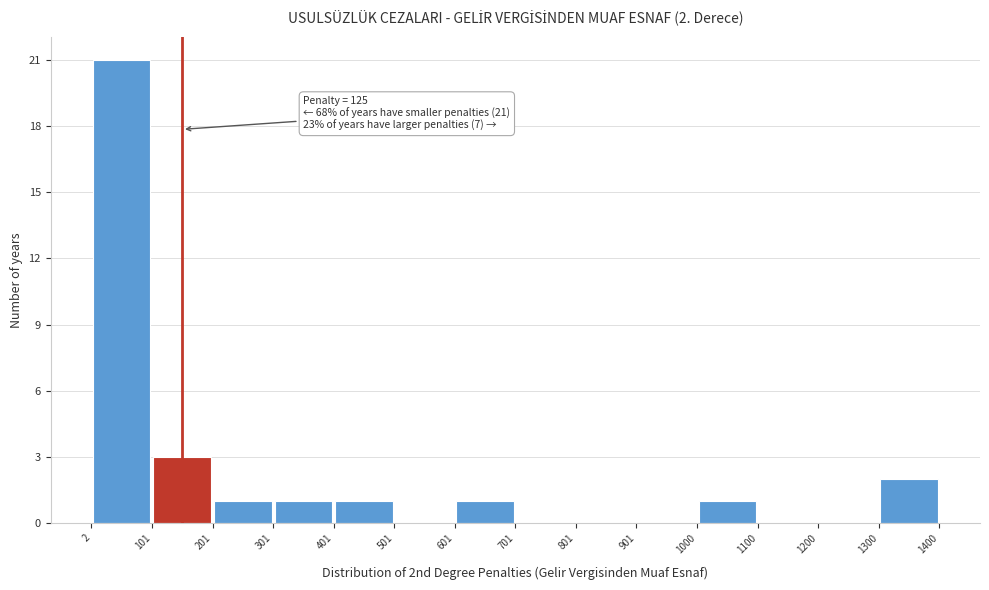

Which range on the x-axis has the tallest bar?

2 to 101